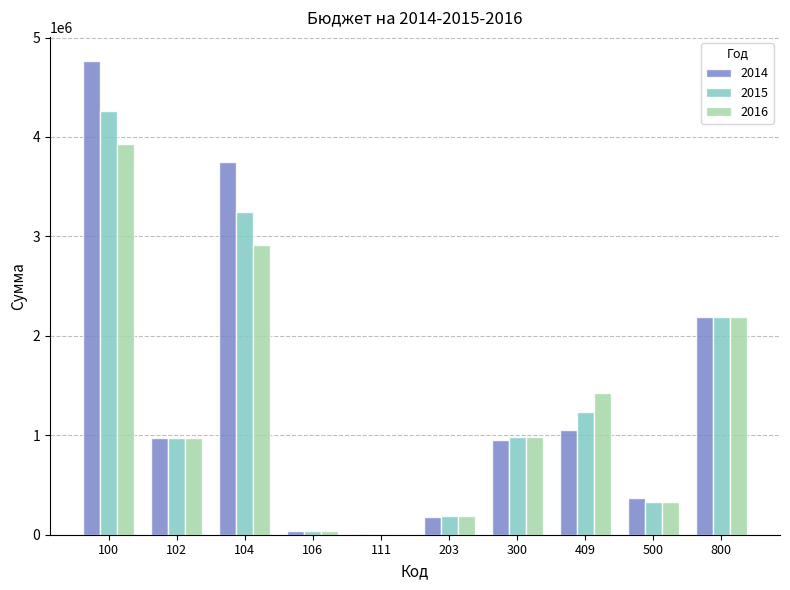

What are all the series names shown in the legend?

2014, 2015, 2016